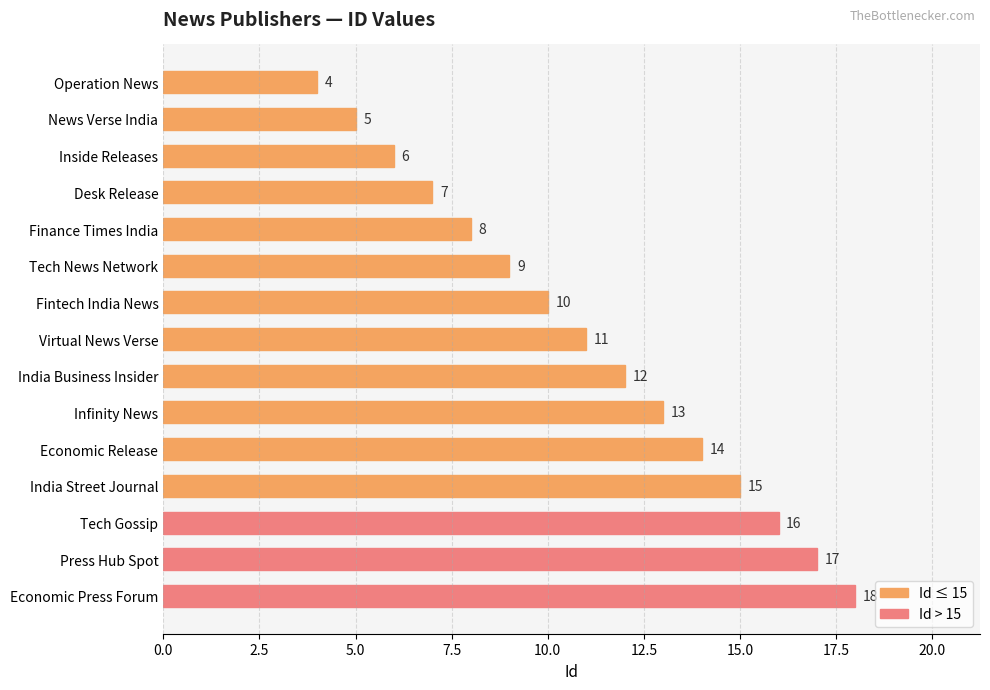

What is the label of the 1st bar from the top?

Operation News